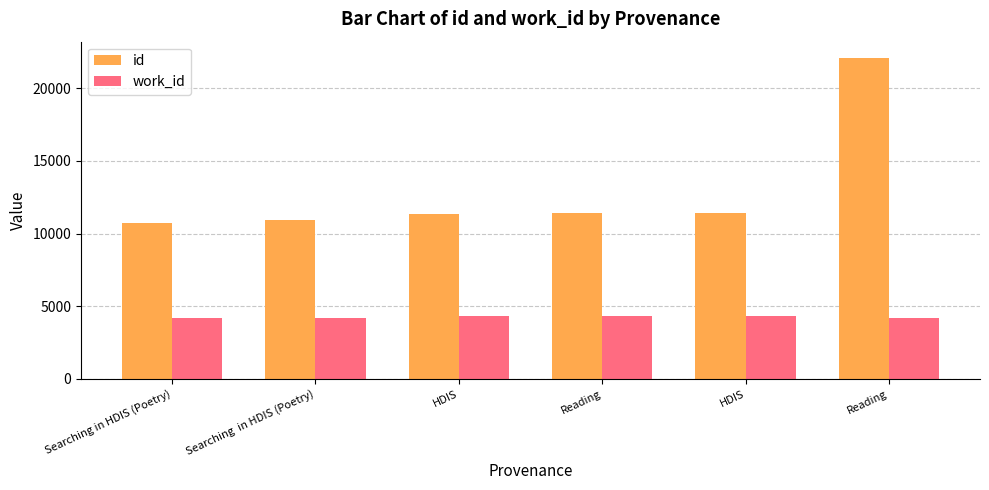

Are the bars grouped side by side (vs. stacked)?

Yes